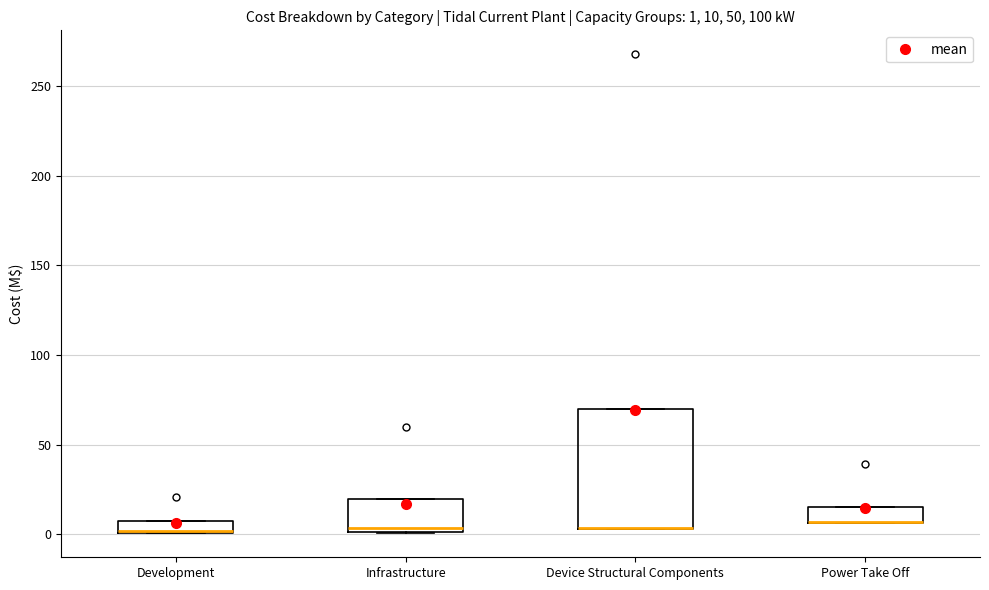

Comparing the boxes themselves (not the whiskers), which one is the tallest?

Device Structural Components